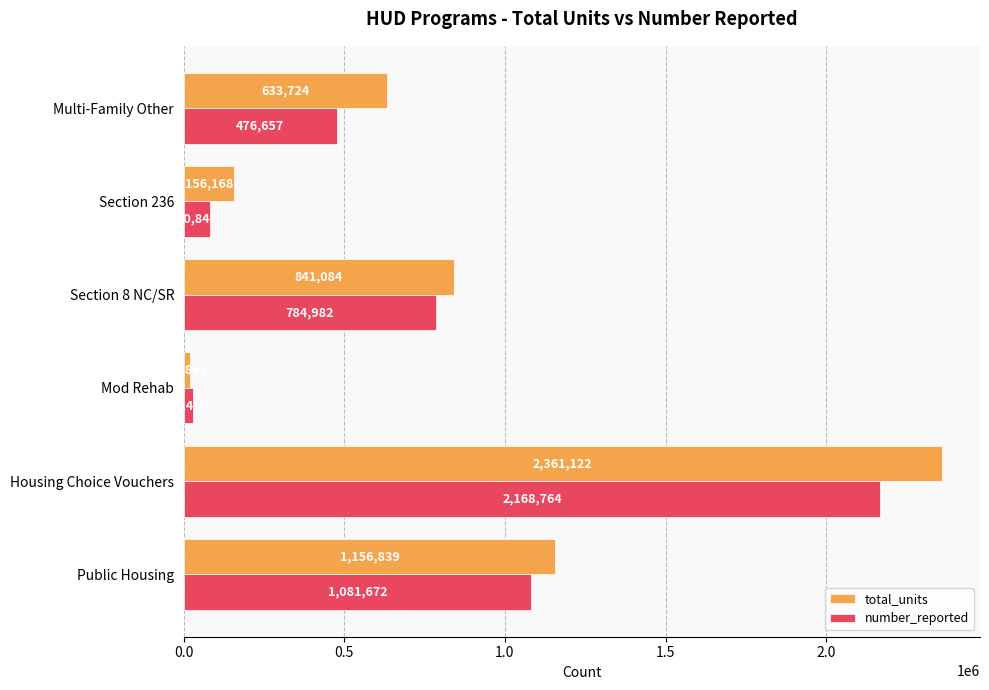

Is the value of total_units at Public Housing greater than the value of number_reported at Public Housing?

Yes